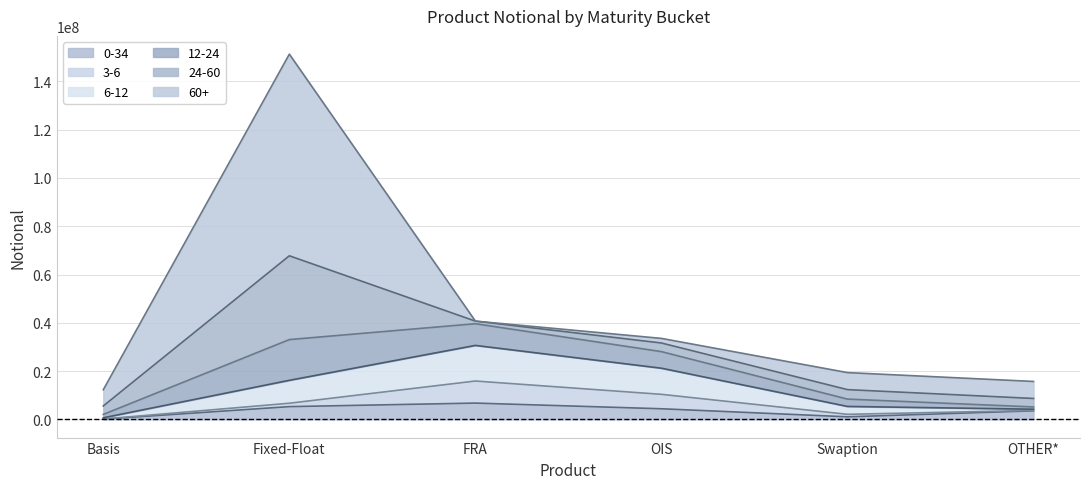

The value of 0-34 at Fixed-Float is 5258907. True or false?

True